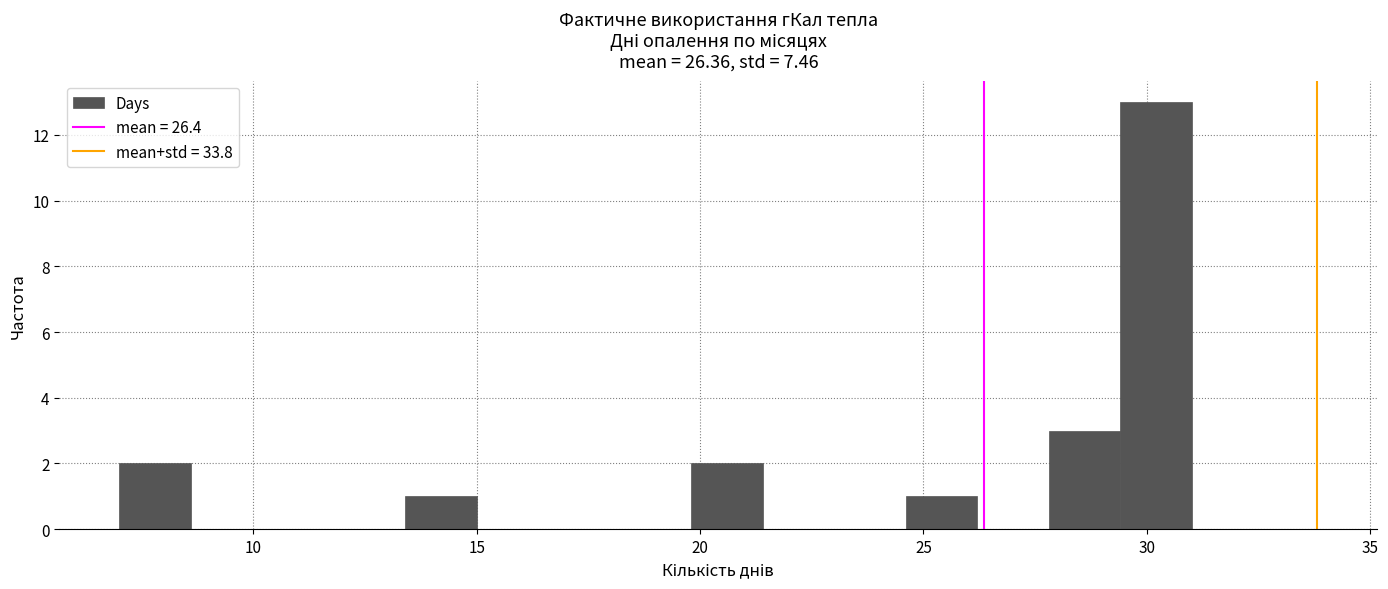

Read against the x-axis, roughly where is the centre of the tallest bar?

30.0